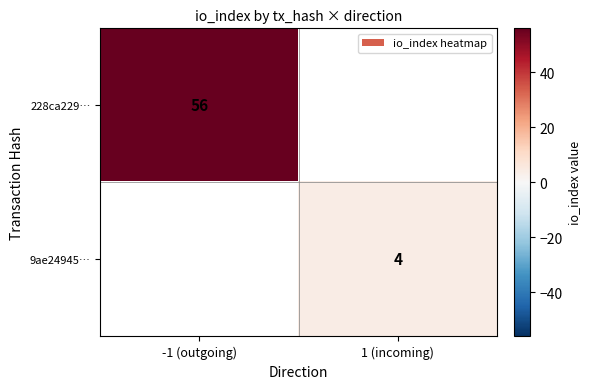

The 228ca229… series shows 82 at -1 (outgoing). True or false?

False